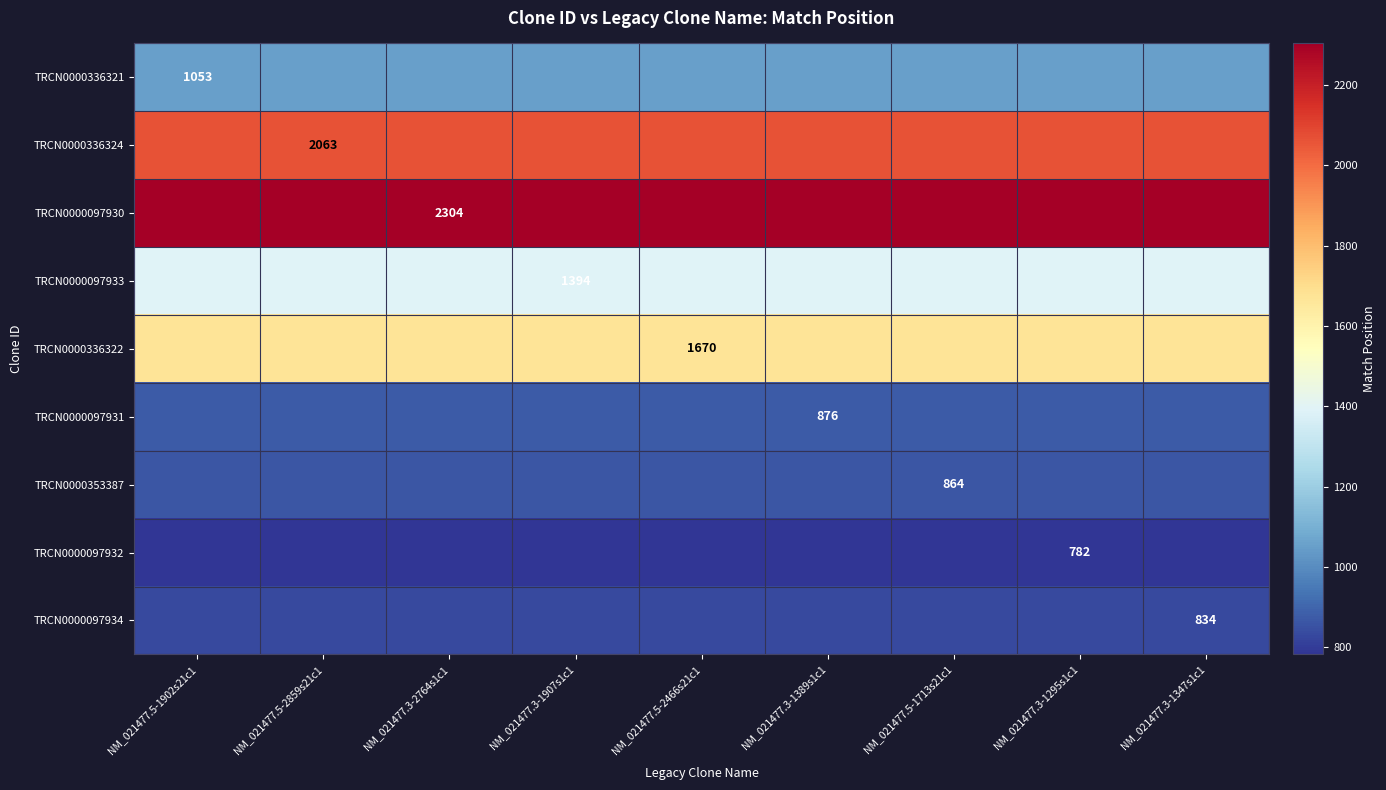

What is the average value of the TRCN0000097931 series?

876